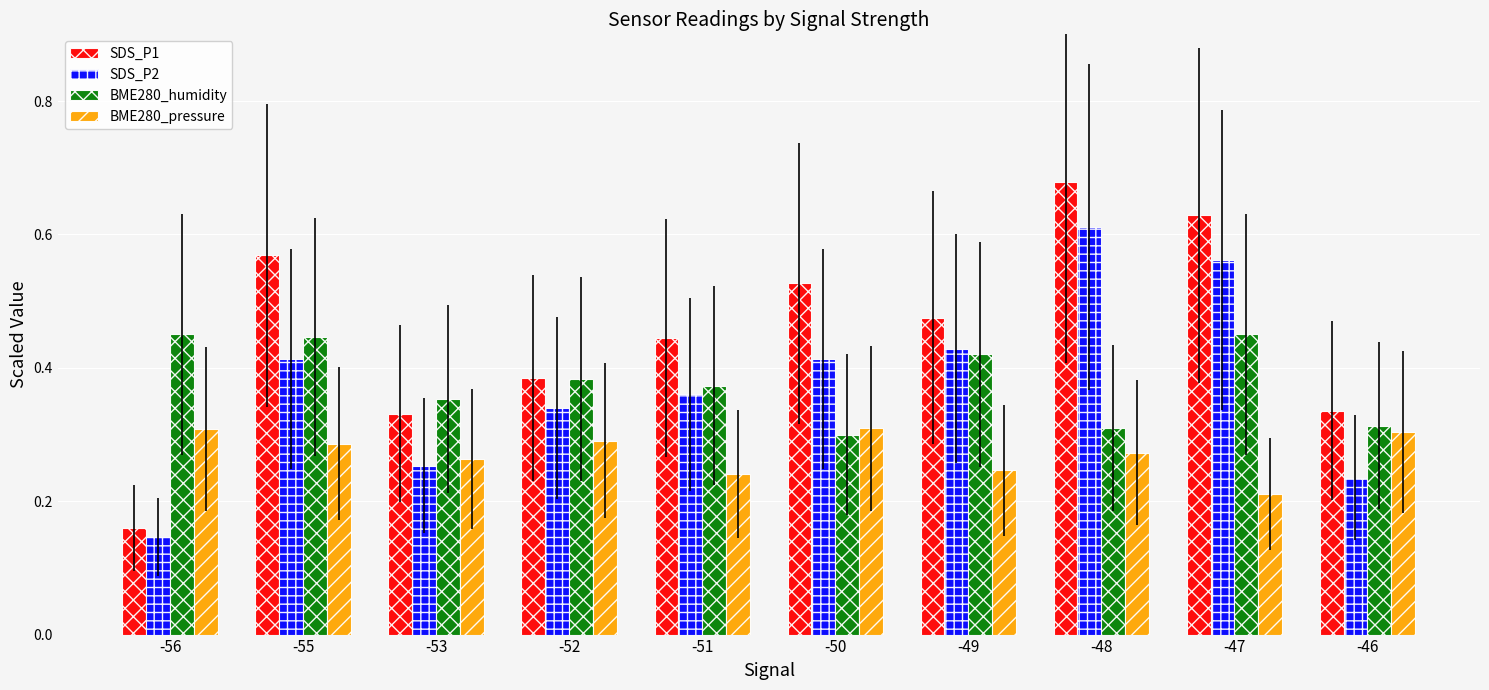

How many groups of bars are there?

10